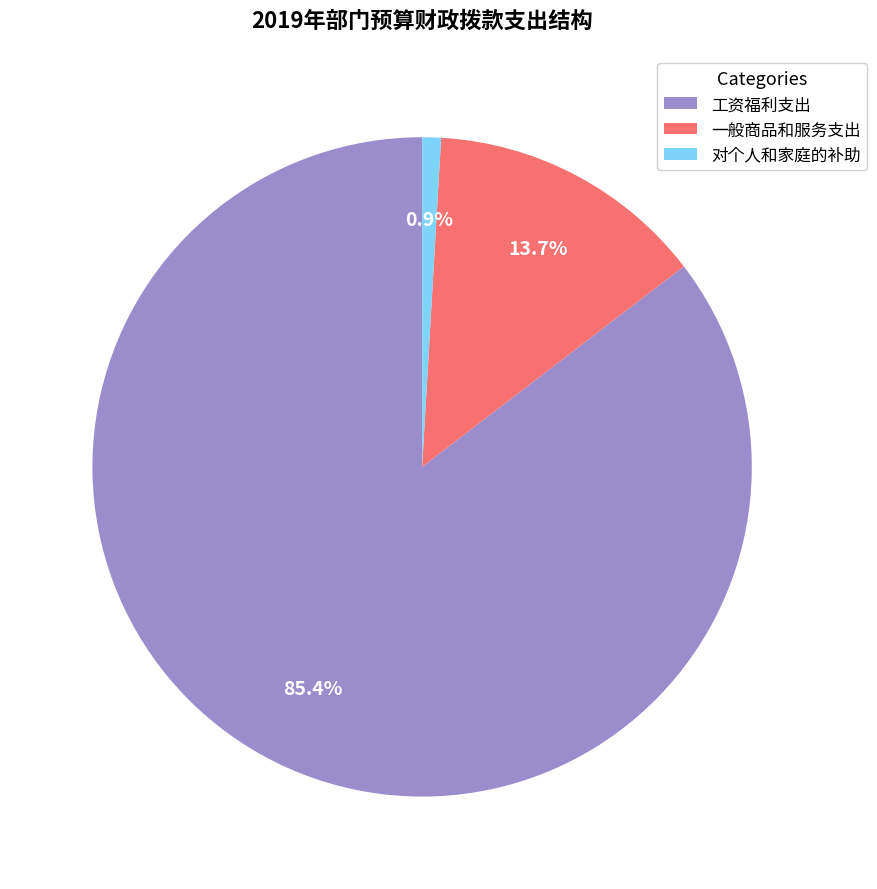

To the nearest percent, what portion does 工资福利支出 represent?

85%